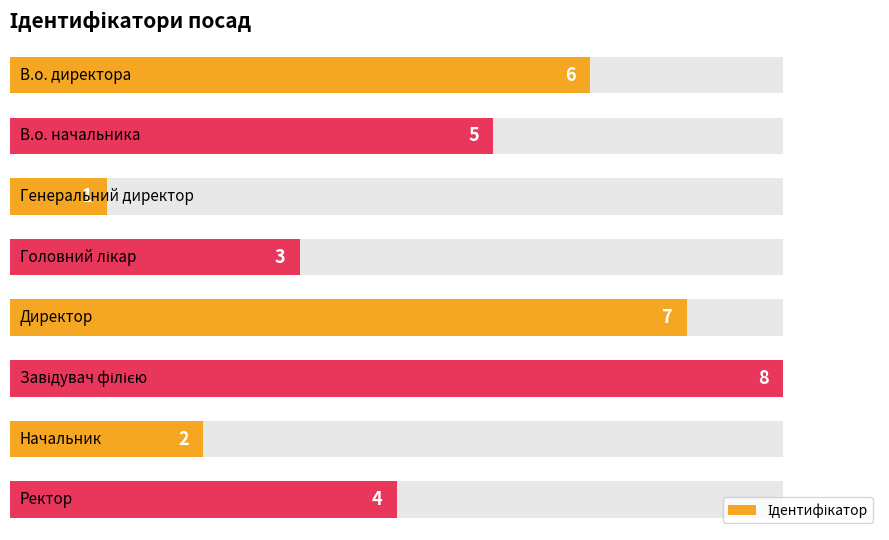

The chart shows a value of 1 at 6. True or false?

False